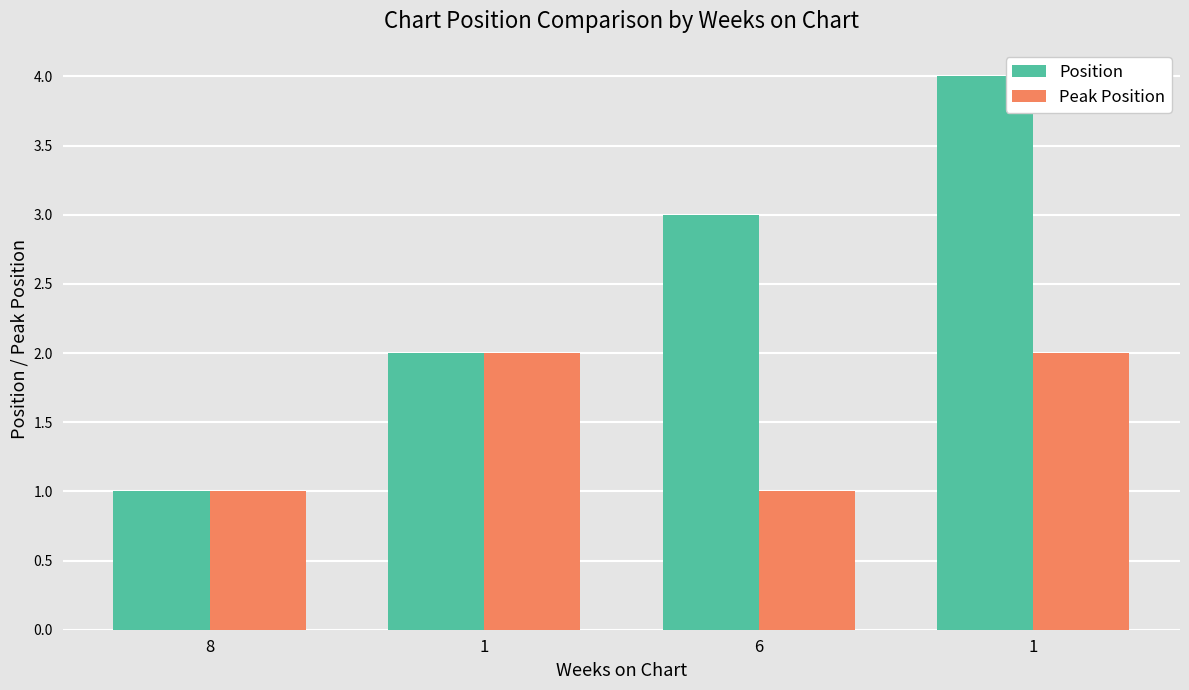

What is the total value across all series at 1?

4